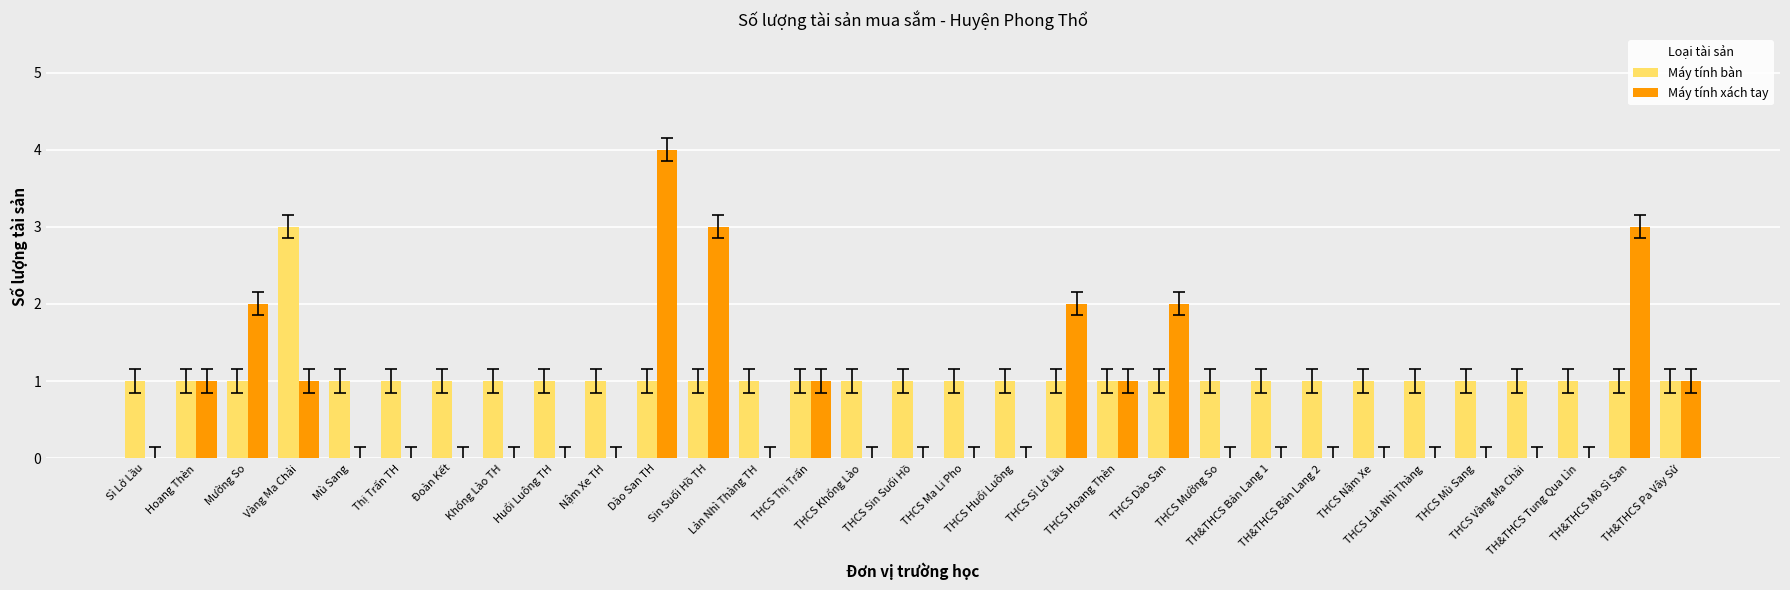

Which label corresponds to the largest value in the chart?

Dào San TH